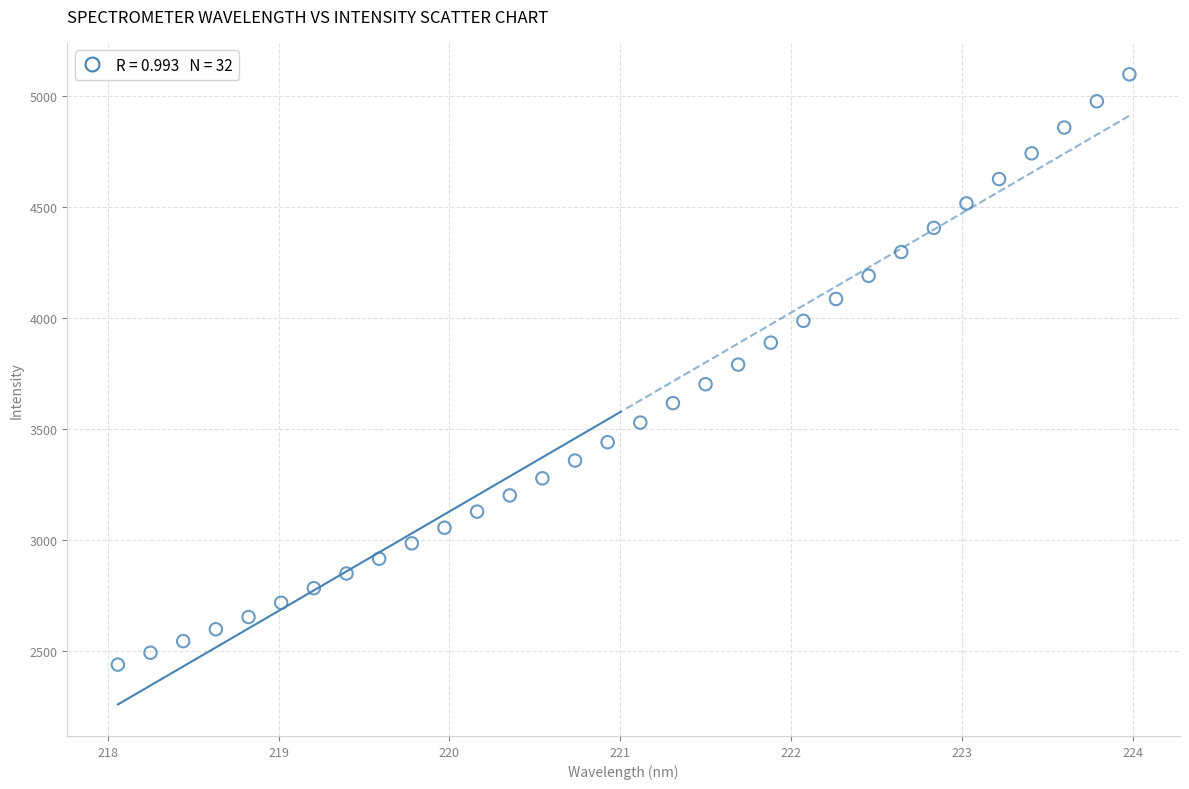

What is the range of X values (max minus min)?

5.9